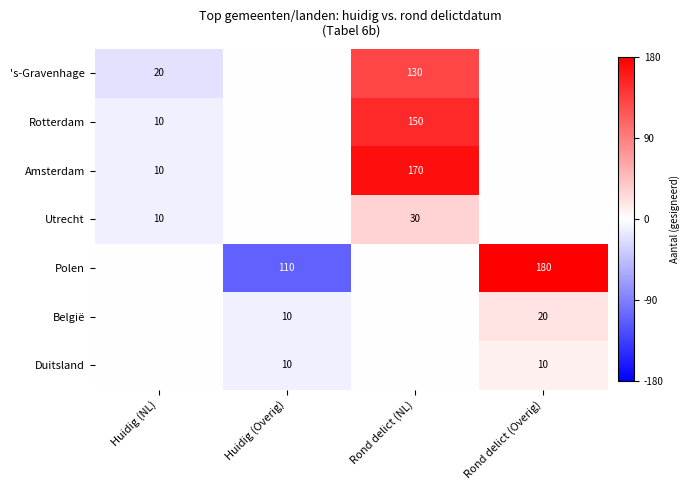

What is the sum of the 's-Gravenhage values at Rond delict (NL) and Huidig (NL)?

150